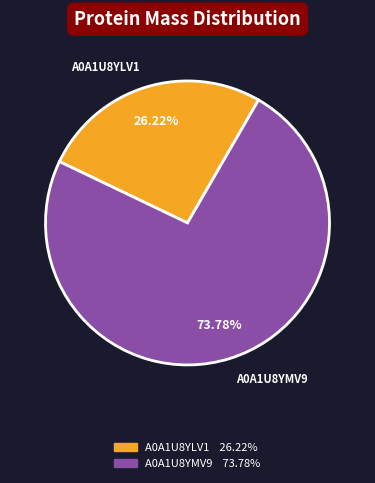

To the nearest percent, what is the difference between the largest and smallest slice percentages?

48%